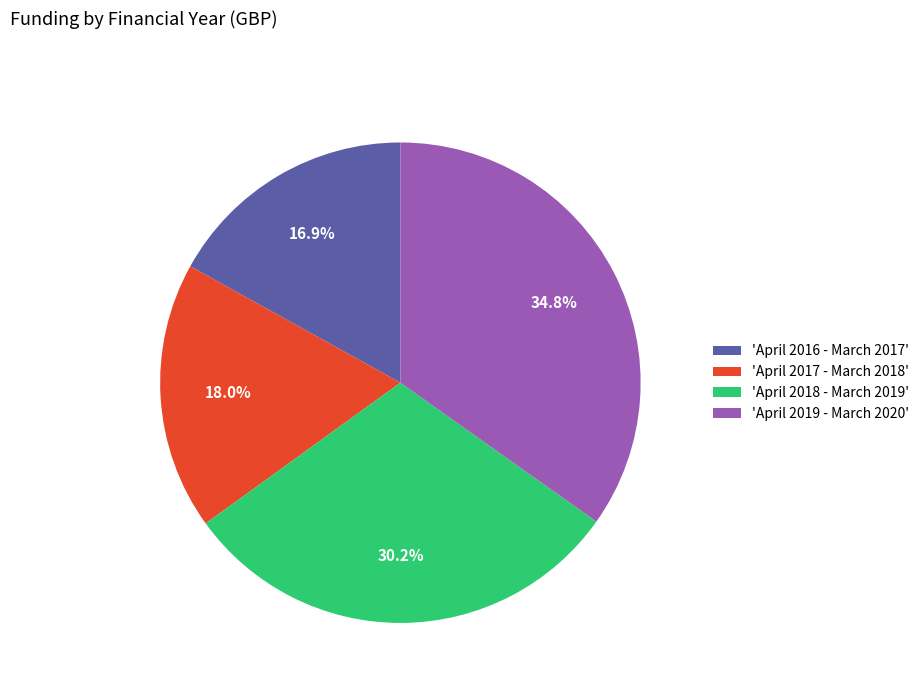

Rank the categories by value from highest to lowest.

'April 2019 - March 2020', 'April 2018 - March 2019', 'April 2017 - March 2018', 'April 2016 - March 2017'